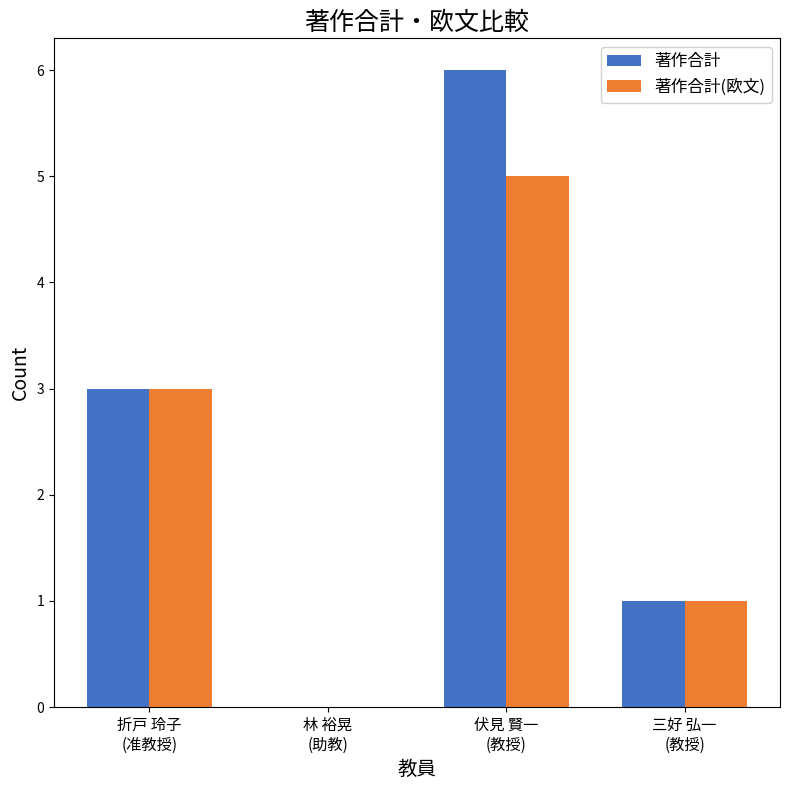

Does the chart contain stacked bars?

No